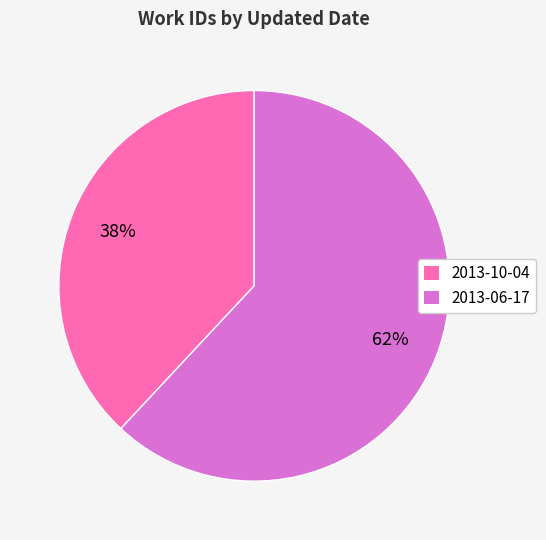

To the nearest percent, what is the difference between the 2013-06-17 and 2013-10-04 slice percentages?

24%